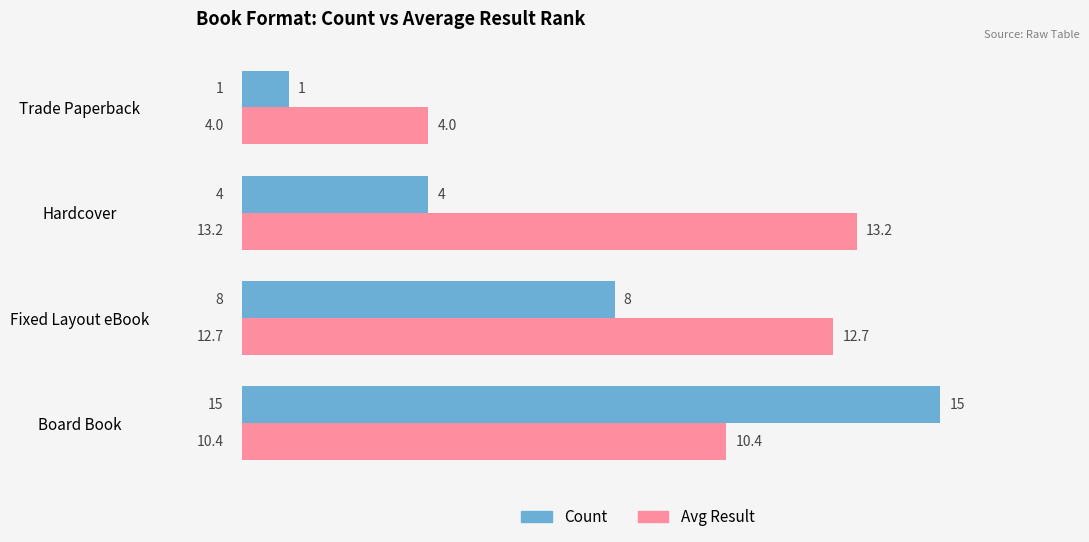

At which label does Count reach its minimum?

Trade Paperback